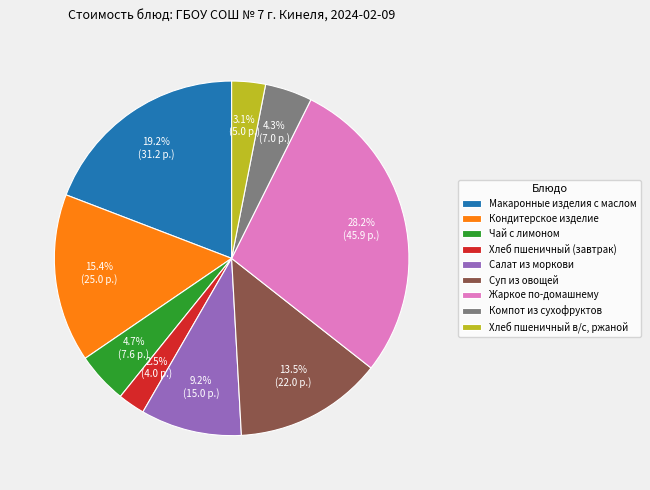

Is it true that Жаркое по-домашнему is 17% of the pie?

False